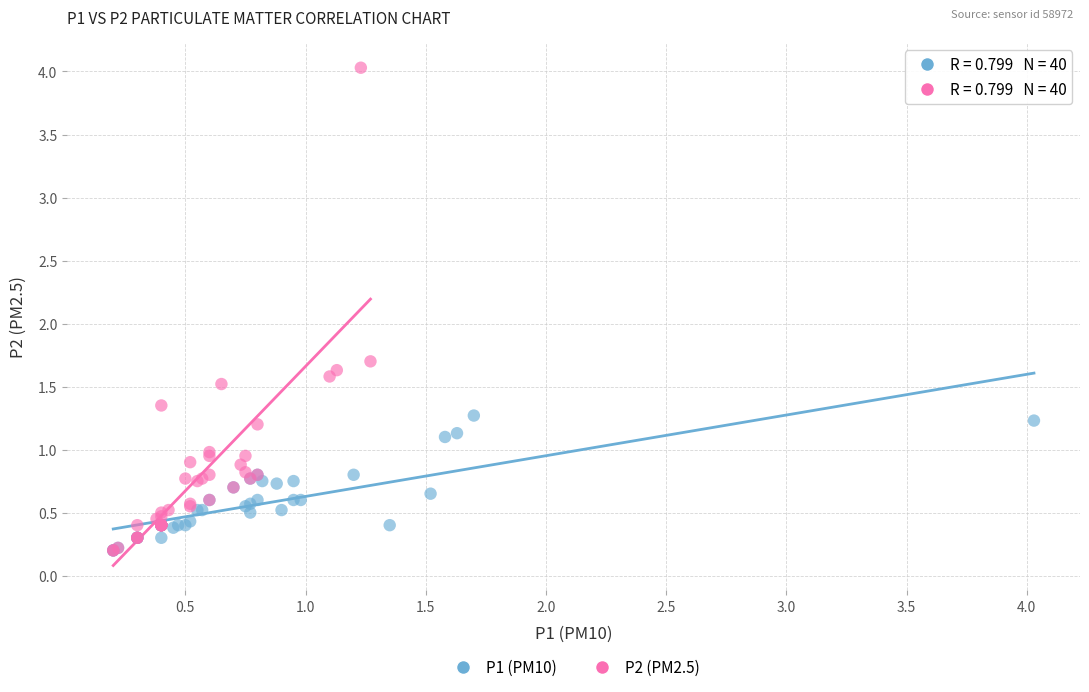

Which series has the widest spread of Y values?

P2 (PM2.5)